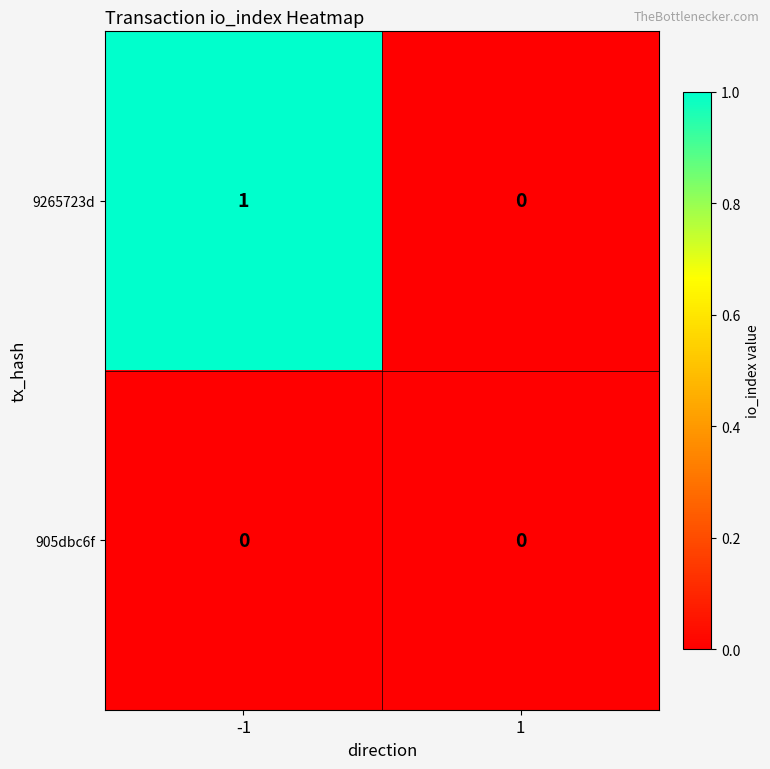

Reading left to right, what are all the values shown in this chart?

9265723d: 1	0
905dbc6f: 0	0